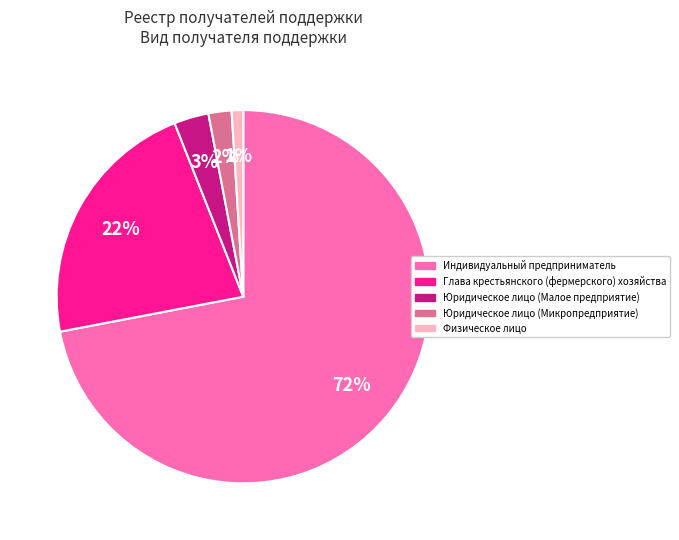

Is the sum of Юридическое лицо (Микропредприятие) and Индивидуальный предприниматель greater than half?

Yes